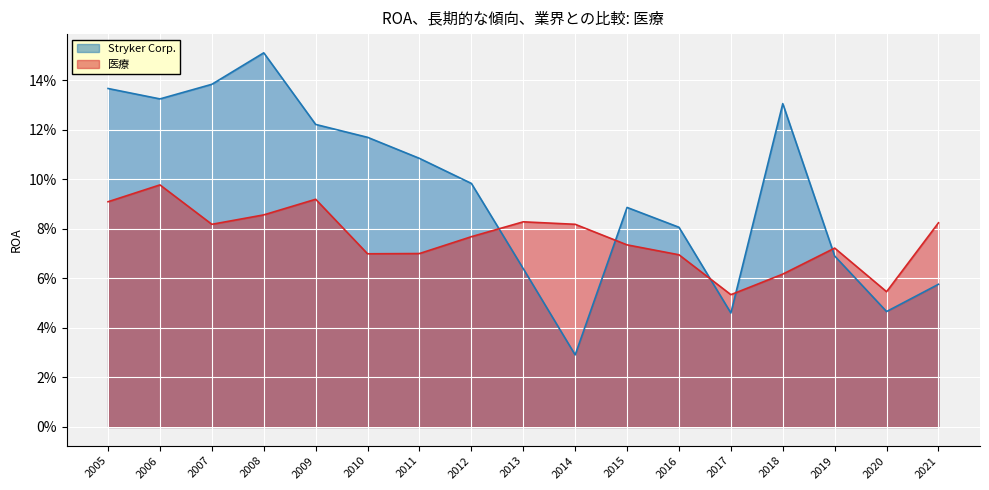

What is the highest value of the Stryker Corp. series?

0.2